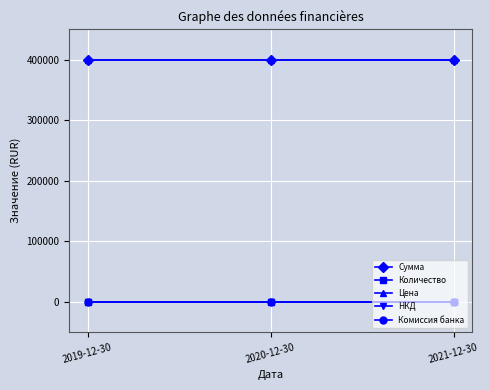

What are all the series names shown in the legend?

Сумма, Количество, Цена, НКД, Комиссия банка